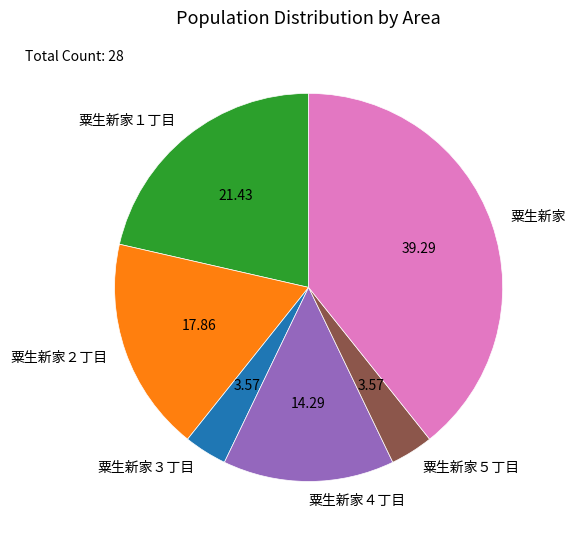

Which has a higher value, 粟生新家３丁目 or 粟生新家?

粟生新家